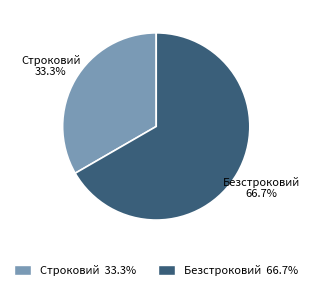

The Строковий slice represents 46% of the pie. True or false?

False